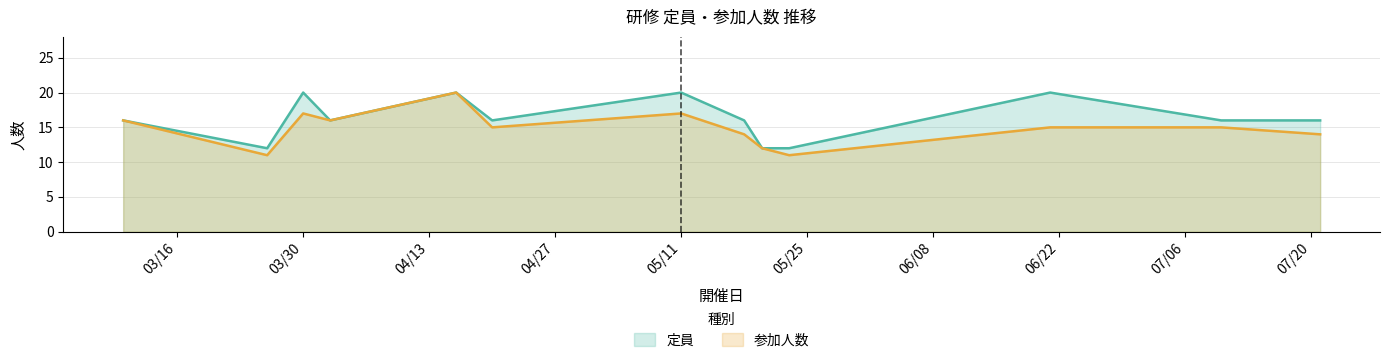

How many lines are shown in the chart?

2